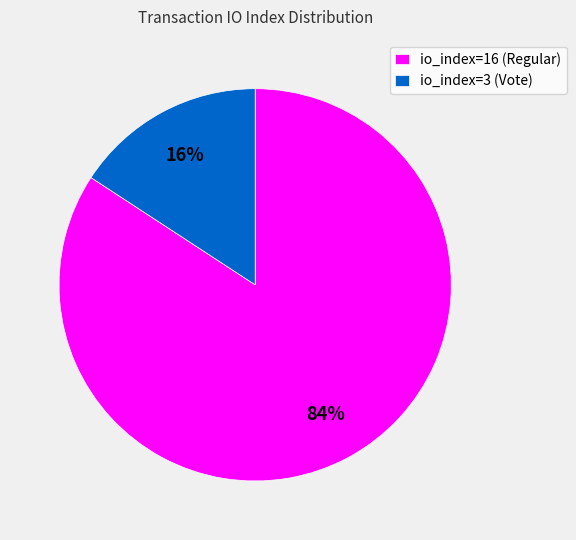

Which slice is the smallest?

io_index=3 (Vote)